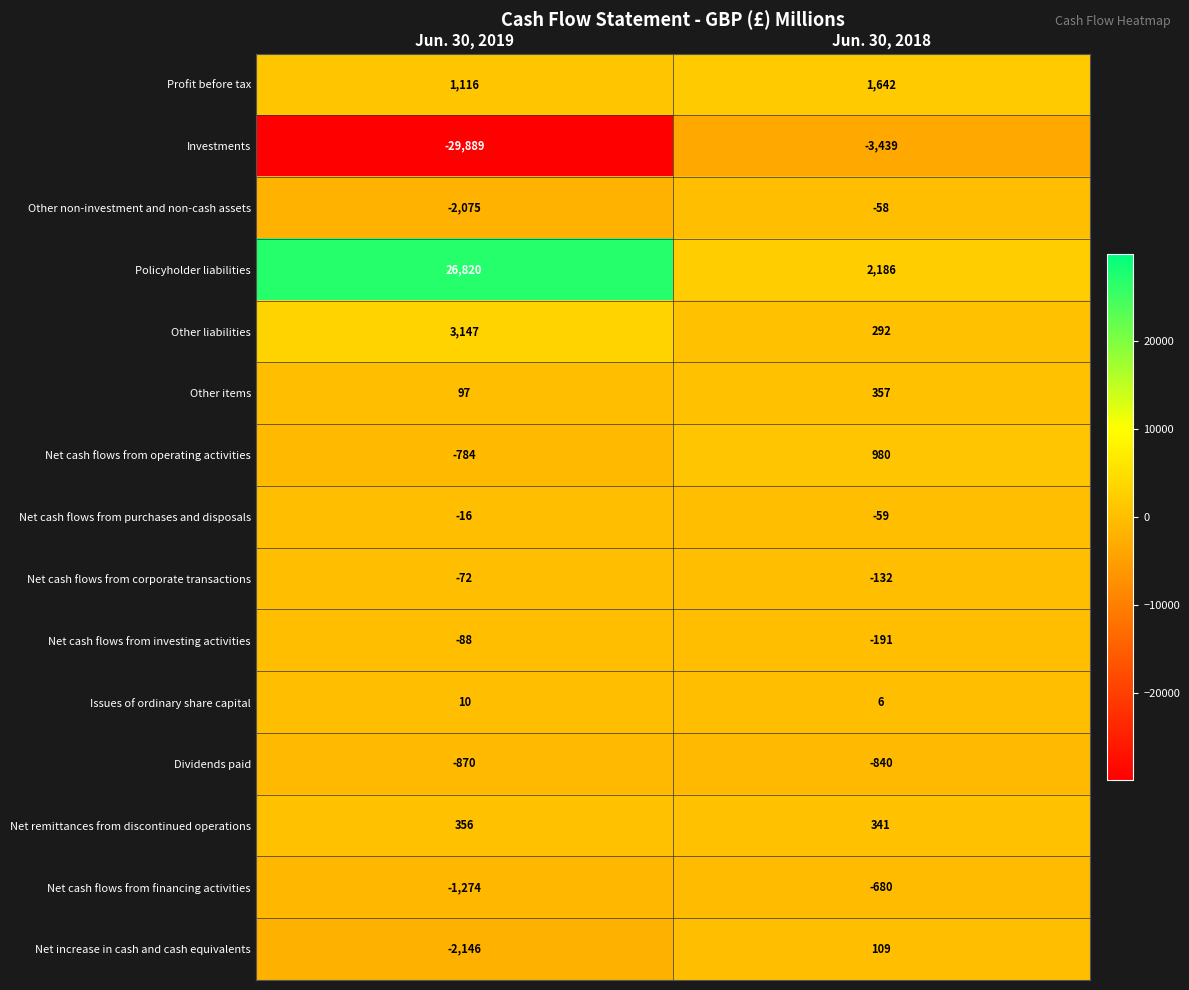

What is the total value across all series at Jun. 30, 2018?

514